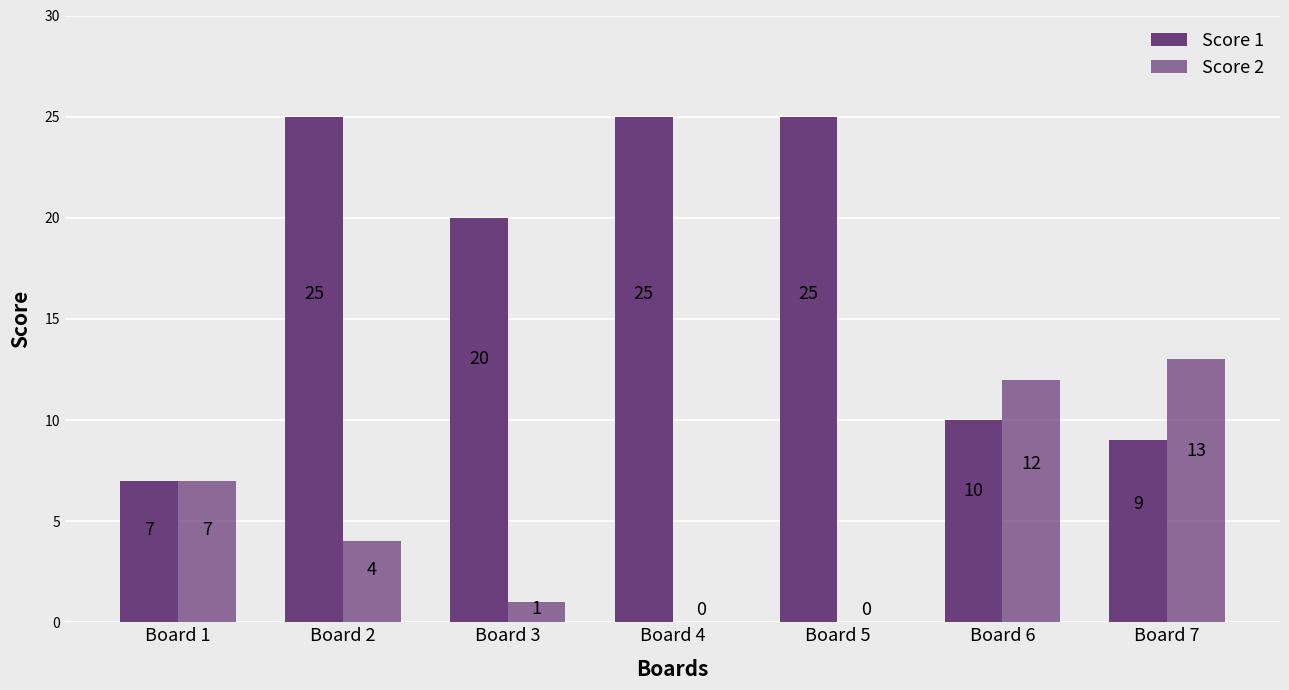

How many categories are shown in the chart?

7